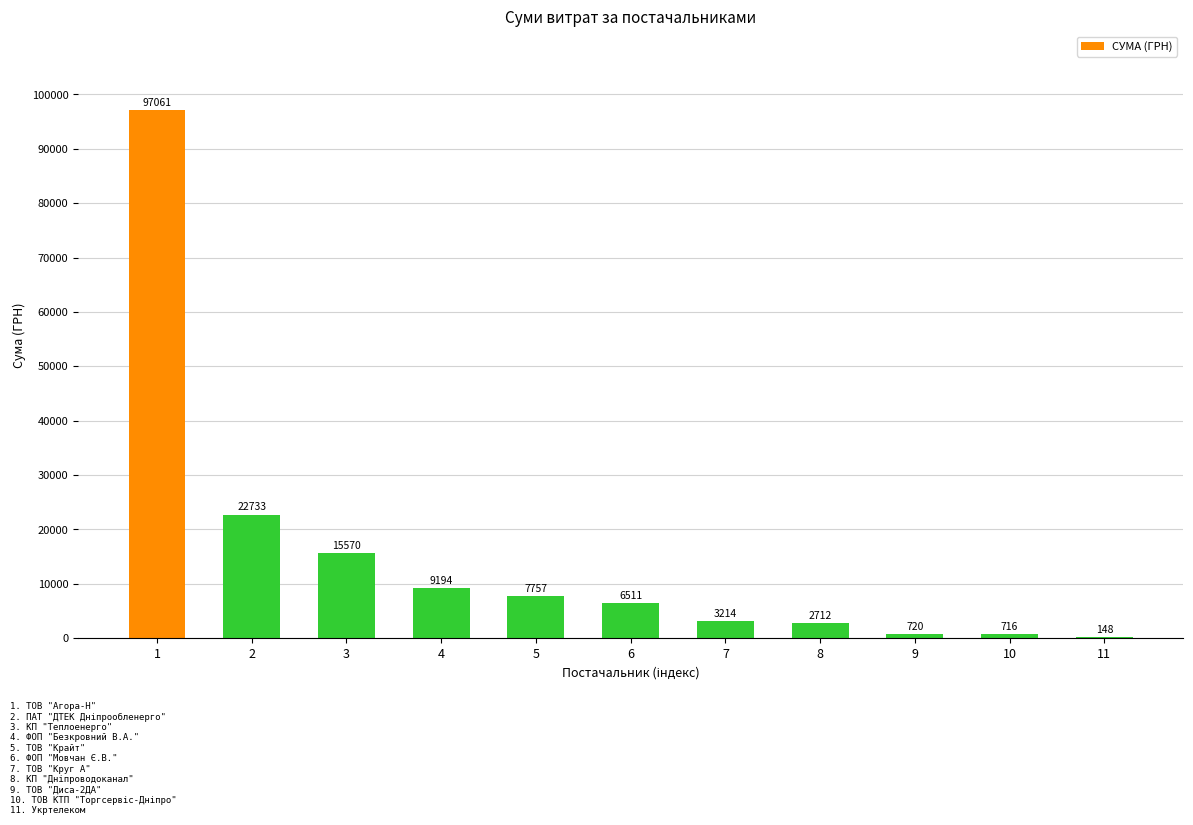

Is it true that the value at 10 is 715.5?

True